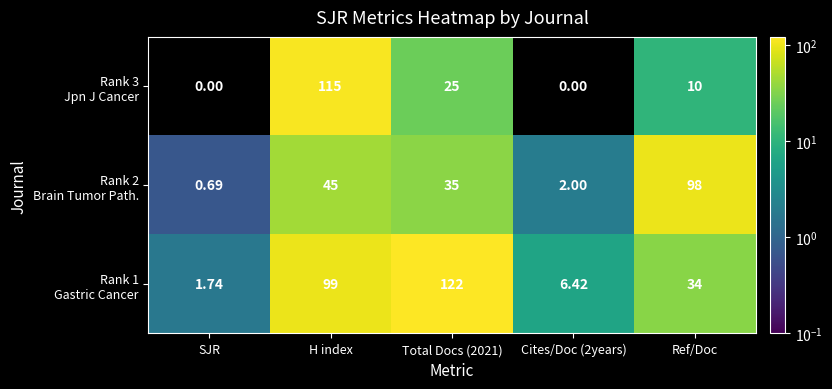

At which category is the sum across all series the highest?

H index